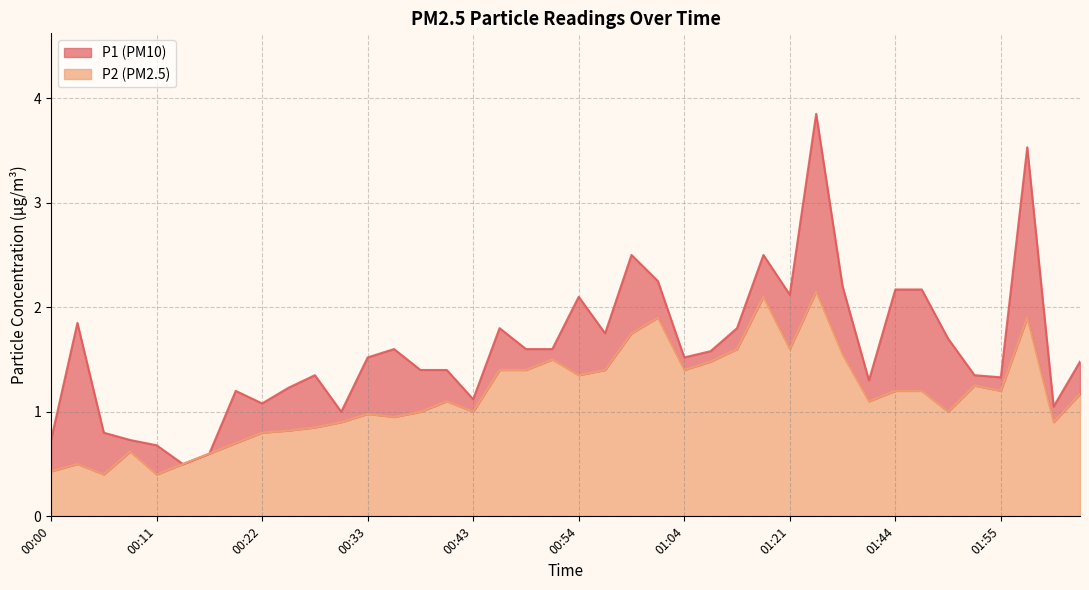

The value of P1 at 01:28 is 3.9. True or false?

True